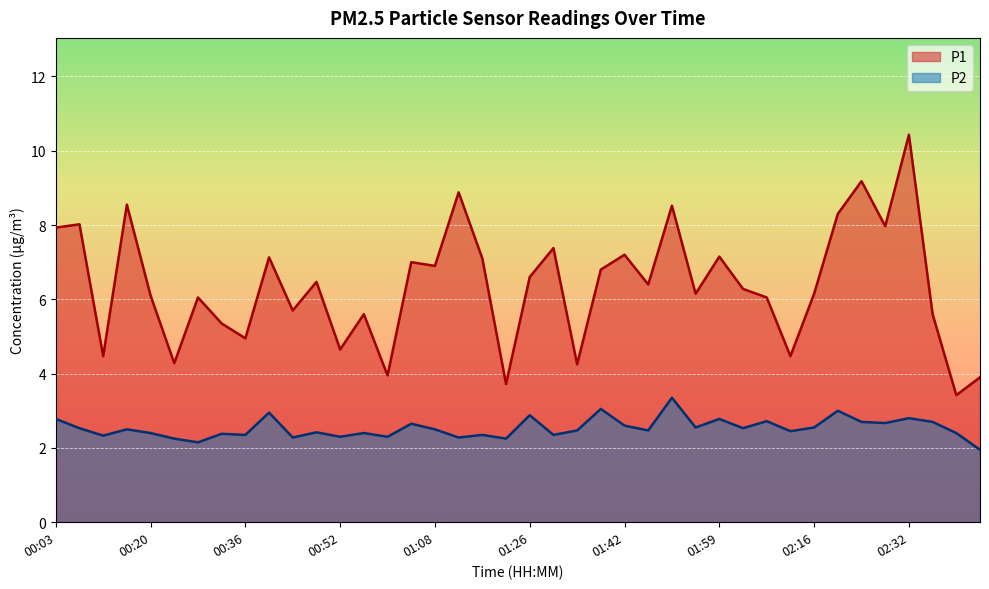

The value of P1 at 00:32 is 2.7. True or false?

False